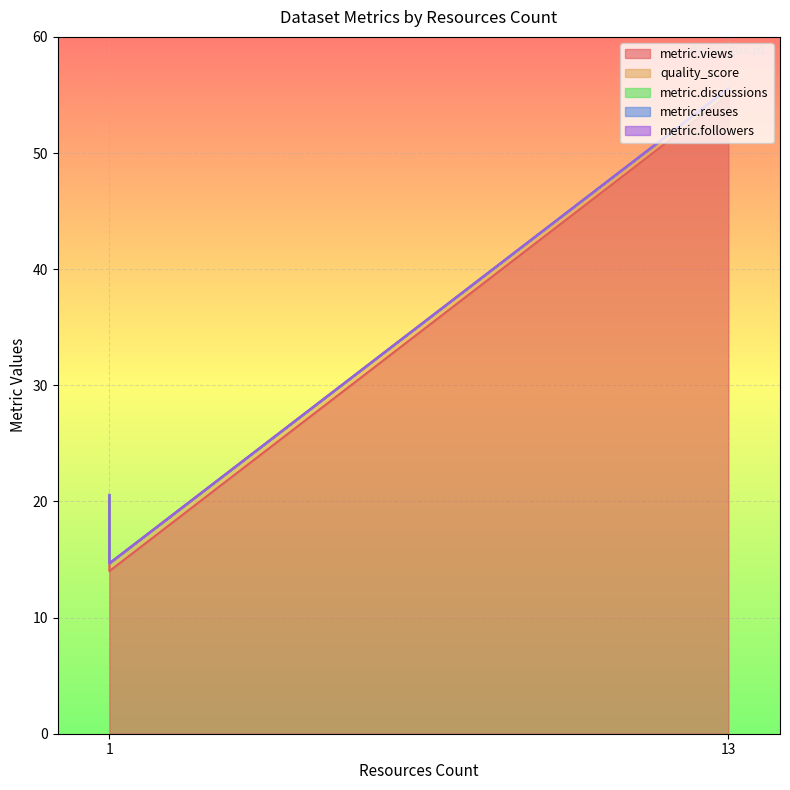

How many values in the metric.views series are below 20?

1